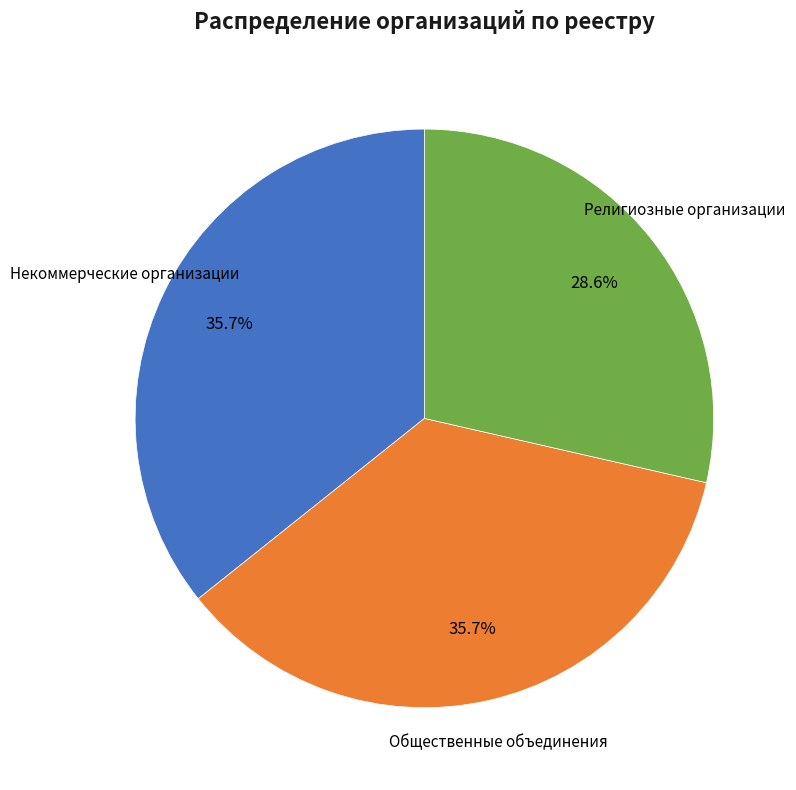

Is there any slice that represents more than half of the pie?

No